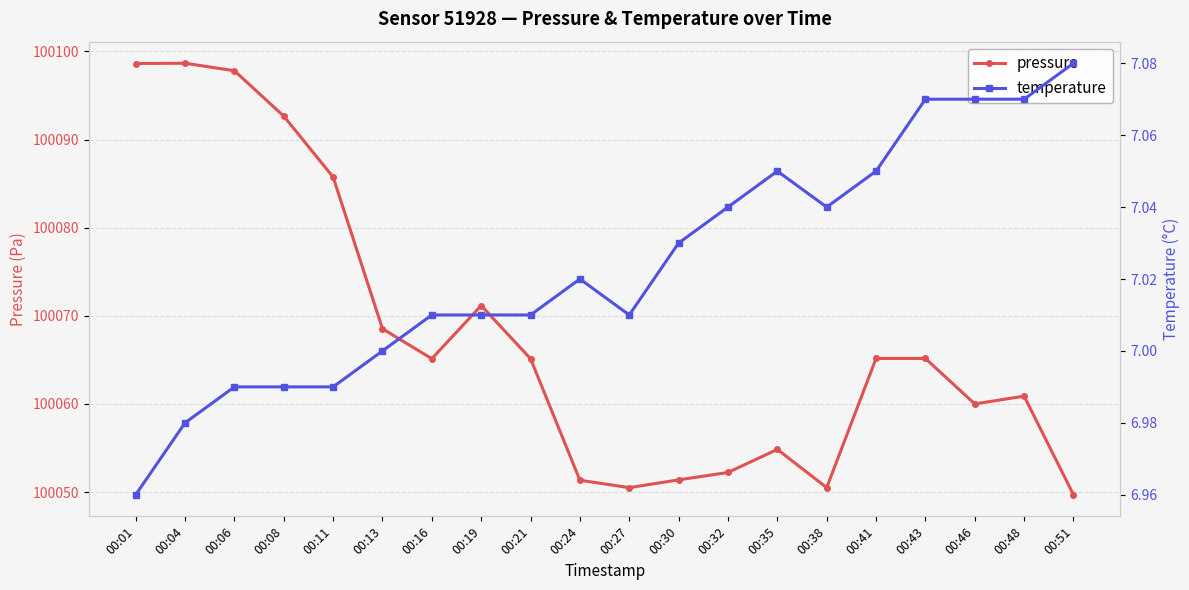

Reading left to right, what are all the values shown in this chart?

pressure: 100098.6	100098.7	100097.8	100092.7	100085.8	100068.5	100065.1	100071.2	100065.1	100051.3	100050.5	100051.4	100052.2	100054.8	100050.5	100065.2	100065.2	100060.0	100060.9	100049.7
temperature: 7.0	7.0	7.0	7.0	7.0	7.0	7.0	7.0	7.0	7.0	7.0	7.0	7.0	7.0	7.0	7.0	7.1	7.1	7.1	7.1